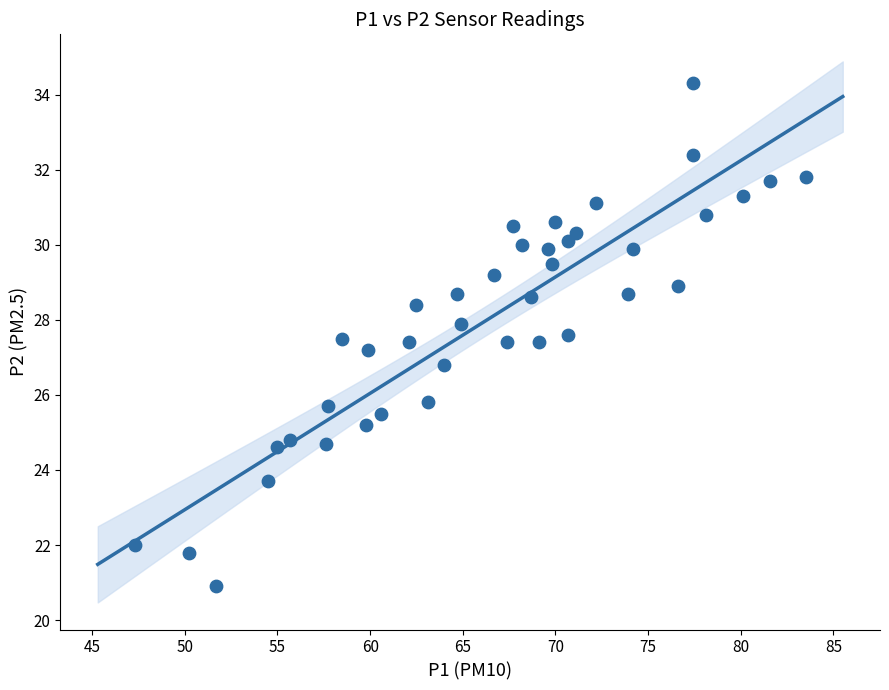

What is the range of Y values (max minus min)?

13.4